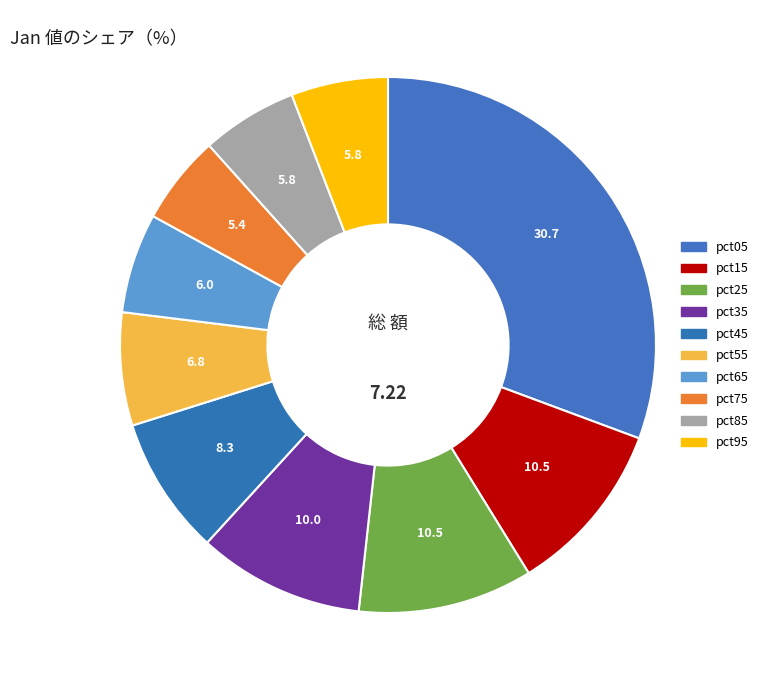

Rank the categories by value from lowest to highest.

pct75, pct85, pct95, pct65, pct55, pct45, pct35, pct15, pct25, pct05